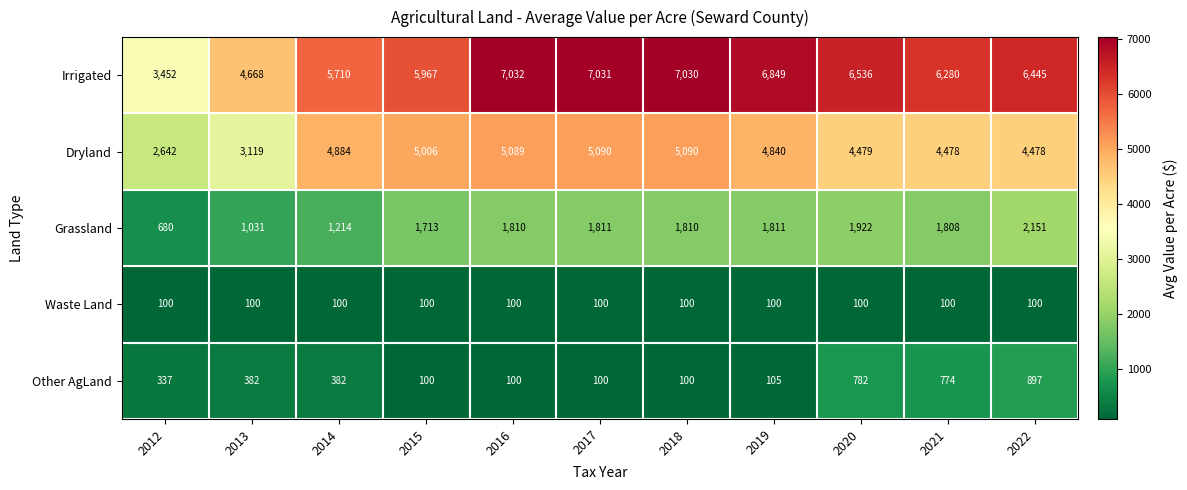

What is the approximate value of Irrigated at 2013, to the nearest 100?

4700